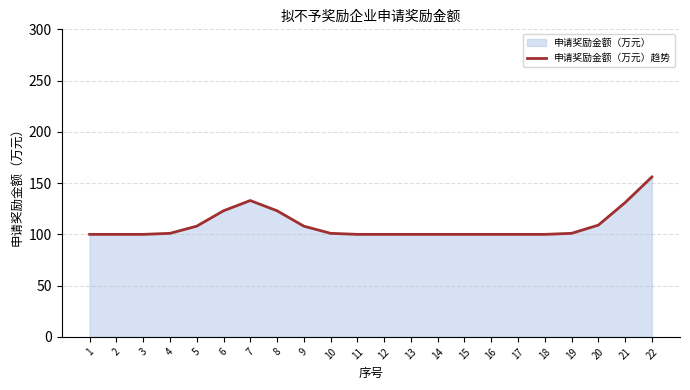

List the labels in order of value, smallest first.

1, 2, 3, 11, 12, 13, 14, 15, 16, 17, 18, 4, 10, 19, 5, 9, 20, 6, 8, 21, 7, 22